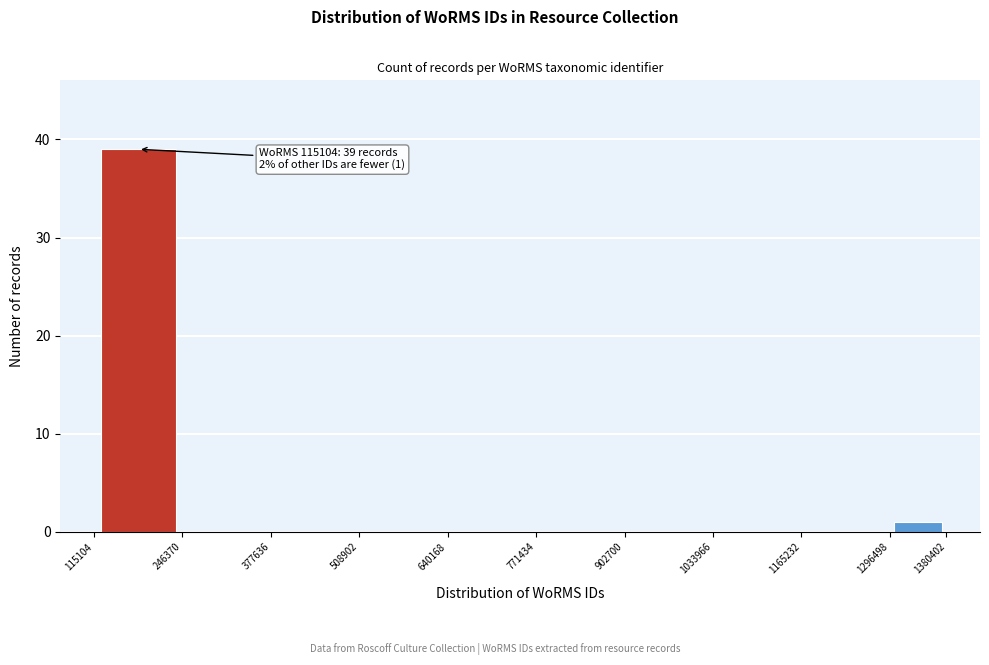

Which range on the x-axis has the tallest bar?

115104 to 246370